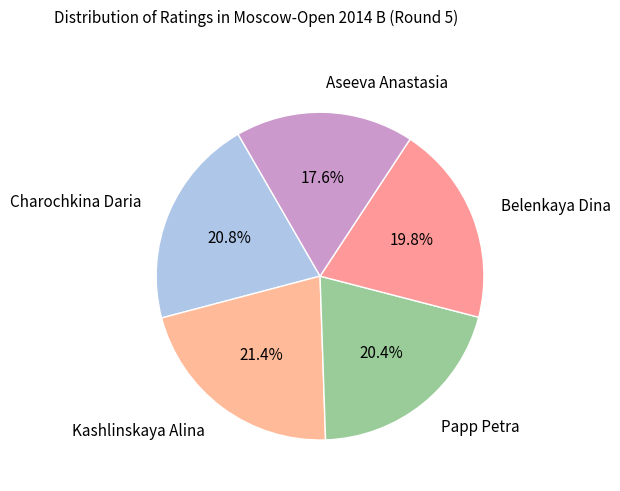

Is there any slice that represents more than half of the pie?

No